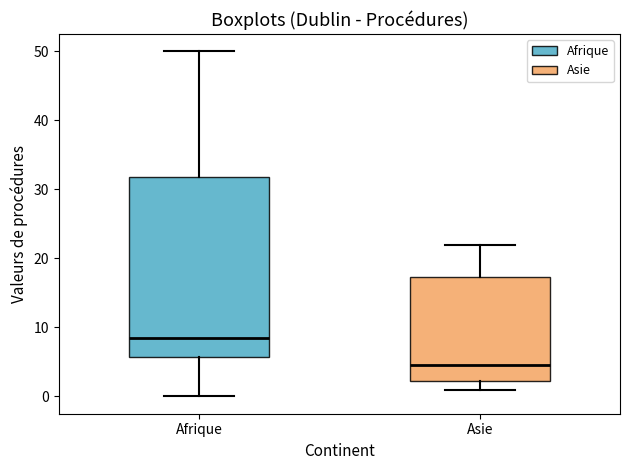

Where is the lower edge of the box for Asie on the y-axis? The values are not printed on the chart, so give them approximately, as read against the axis.

2